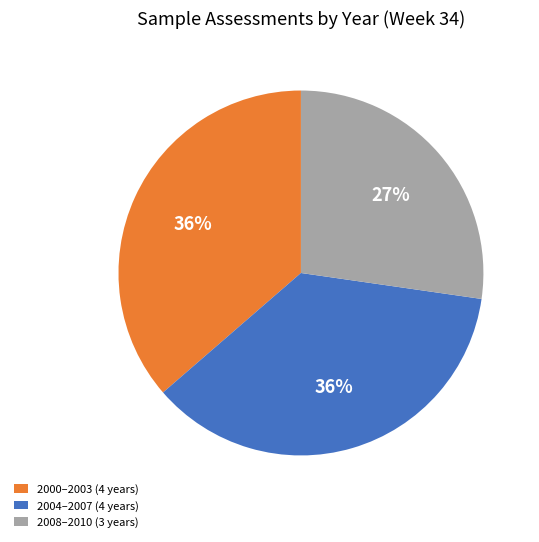

To the nearest percent, what percentage of the pie is 2004–2007 (4 years)?

36%